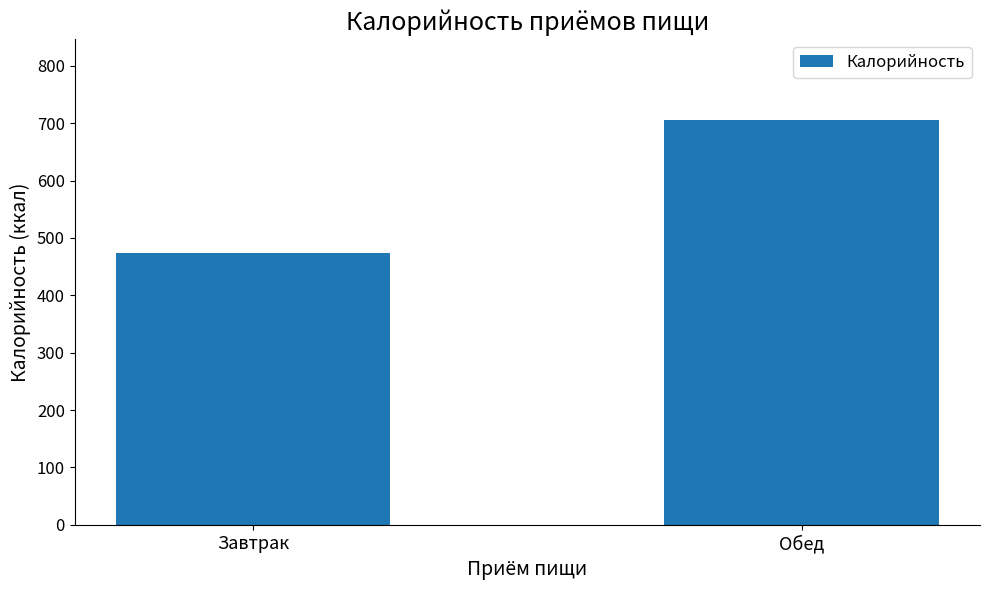

Reading right to left, list all the values displayed in this chart.

Обед=706.0	Завтрак=474.3